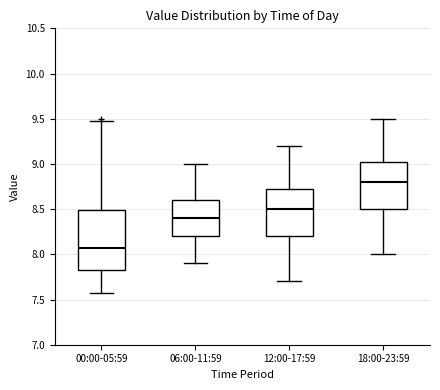

Reading left to right, transcribe this box plot: for each box, give where its median line is, the range the box spans, and where its two whiskers end, as read against the y-axis. The values are not printed on the chart, so give them approximately, as read against the axis.

00:00-05:59: median 8.05, box 7.80 to 8.50, whiskers 7.55 to 9.45
06:00-11:59: median 8.40, box 8.20 to 8.60, whiskers 7.90 to 9.00
12:00-17:59: median 8.50, box 8.20 to 8.75, whiskers 7.70 to 9.20
18:00-23:59: median 8.80, box 8.50 to 9.05, whiskers 8.00 to 9.50